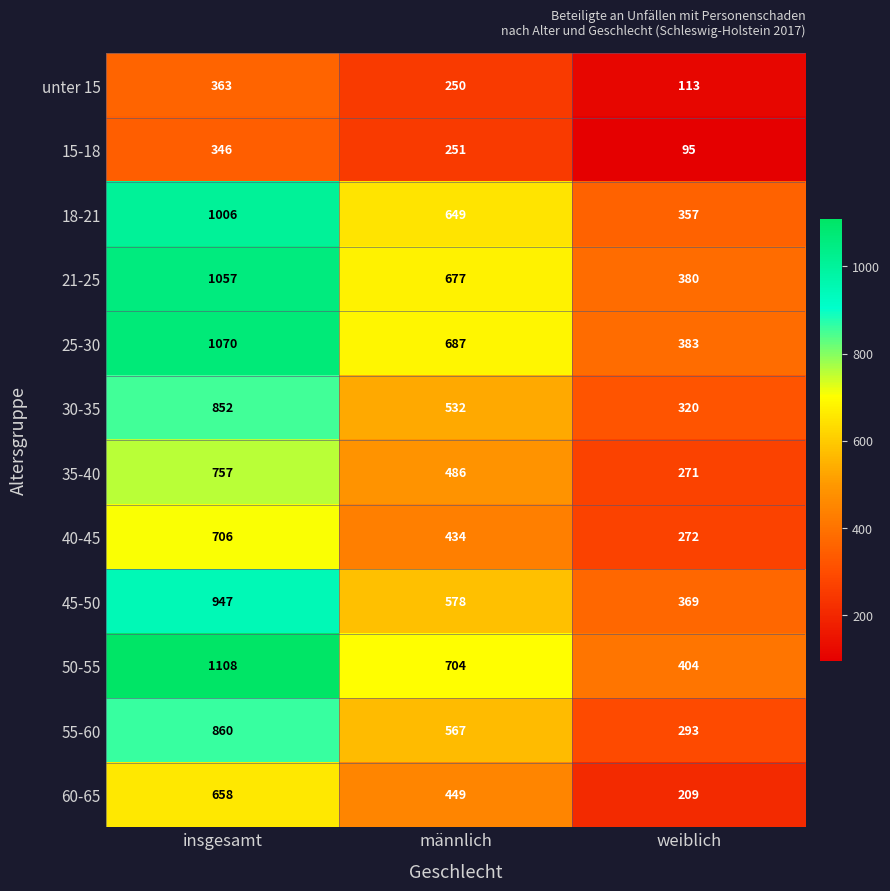

Rank the series at insgesamt from lowest to highest value.

15-18, unter 15, 60-65, 40-45, 35-40, 30-35, 55-60, 45-50, 18-21, 21-25, 25-30, 50-55